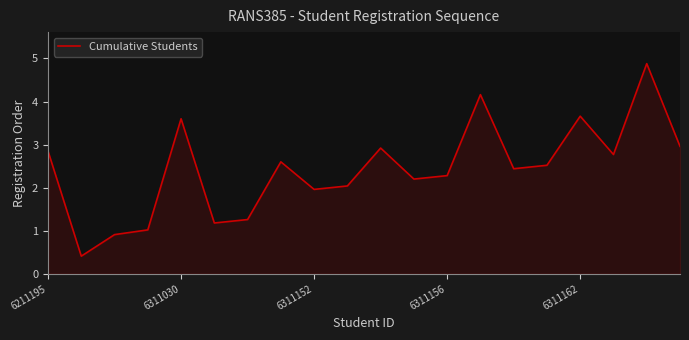

What is the smallest value displayed?

0.4